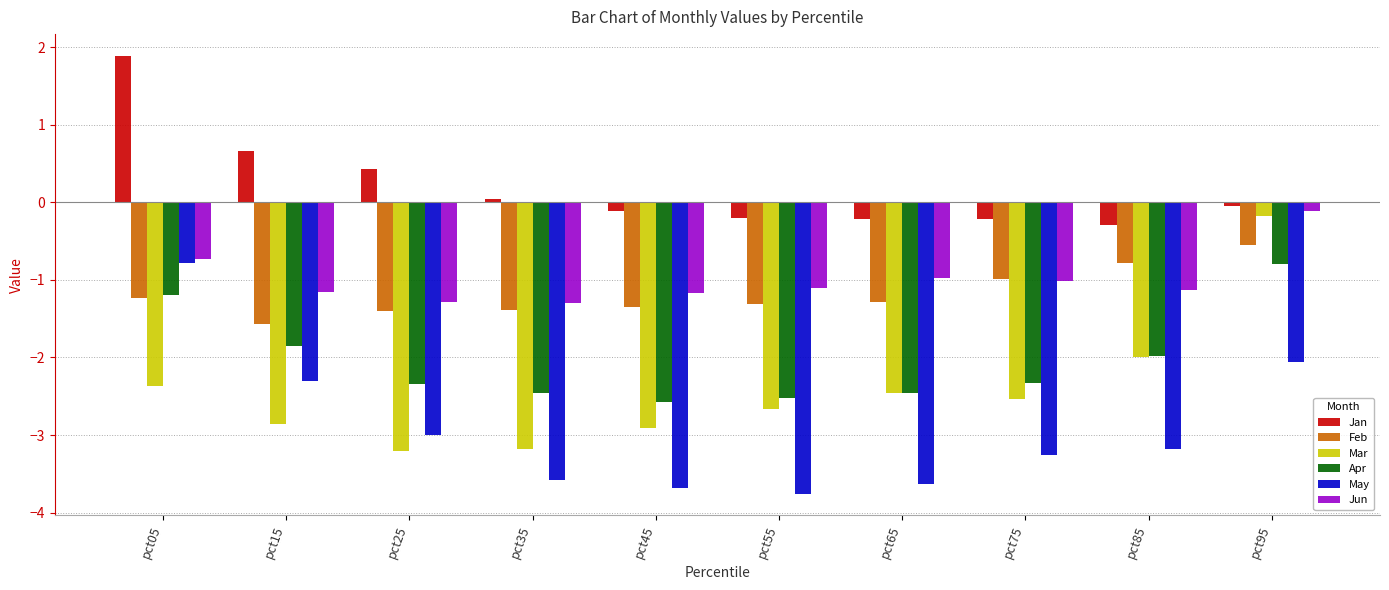

Which series has the largest total across all categories?

Jan